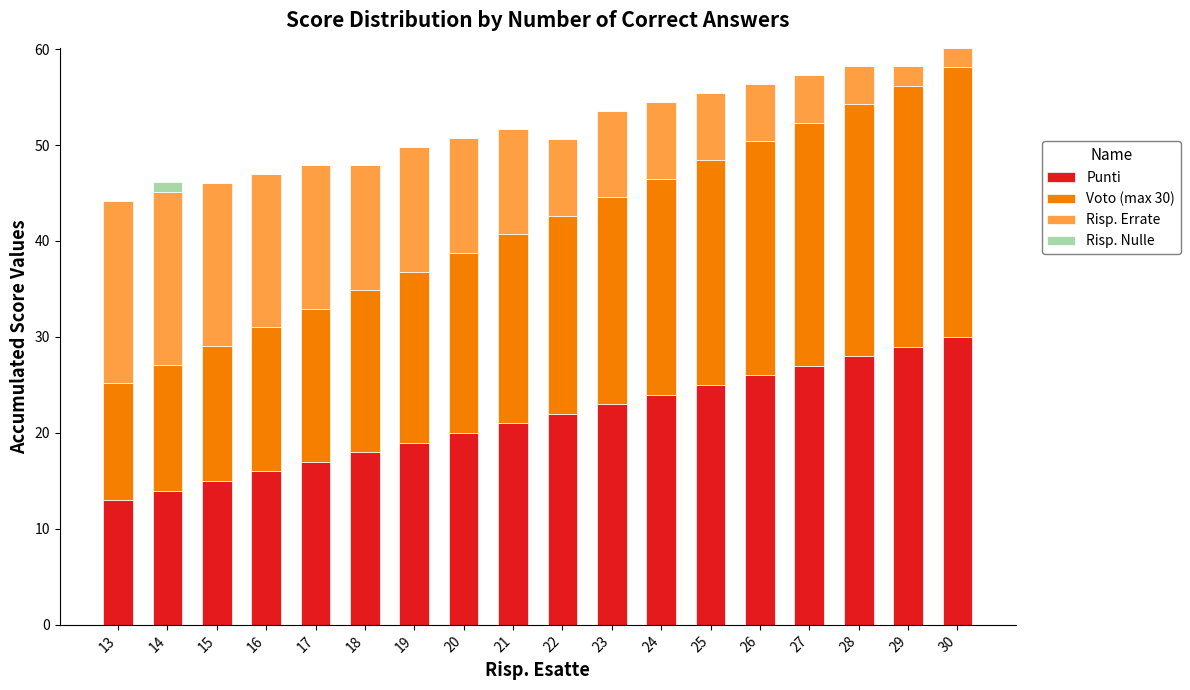

What is the total value across all series at 20?

50.8